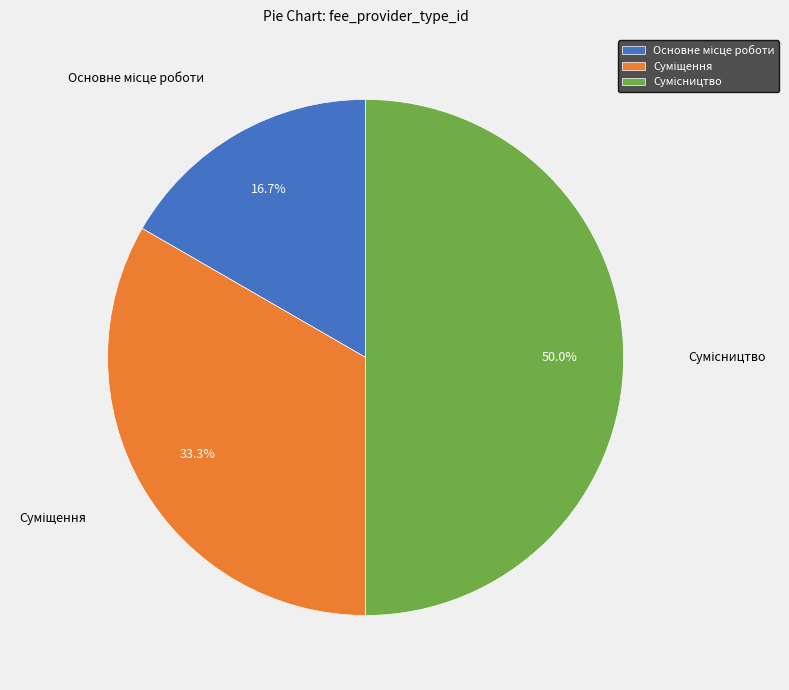

How many slices are in this pie chart?

3